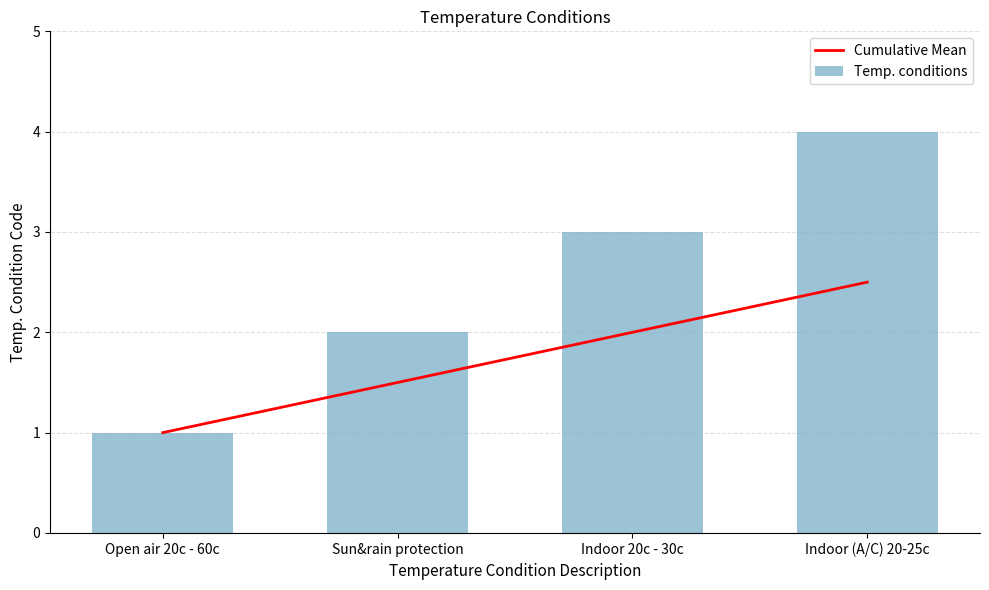

Count the Cumulative Mean values in the range 1 to 2.

3